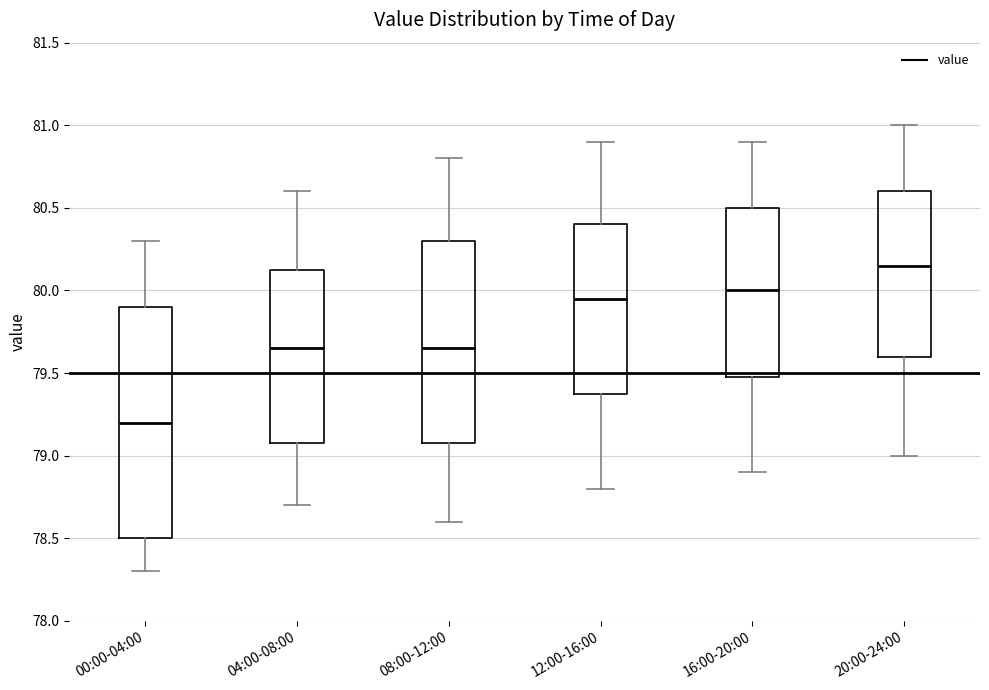

Reading left to right, read every box against the y-axis: the position of its median line, the range the box covers, and the ends of its whiskers. The values are not printed on the chart, so give them approximately, as read against the axis.

00:00-04:00: median 79.20, box 78.50 to 79.90, whiskers 78.30 to 80.30
04:00-08:00: median 79.65, box 79.10 to 80.15, whiskers 78.70 to 80.60
08:00-12:00: median 79.65, box 79.10 to 80.30, whiskers 78.60 to 80.80
12:00-16:00: median 79.95, box 79.40 to 80.40, whiskers 78.80 to 80.90
16:00-20:00: median 80.00, box 79.50 to 80.50, whiskers 78.90 to 80.90
20:00-24:00: median 80.15, box 79.60 to 80.60, whiskers 79.00 to 81.00